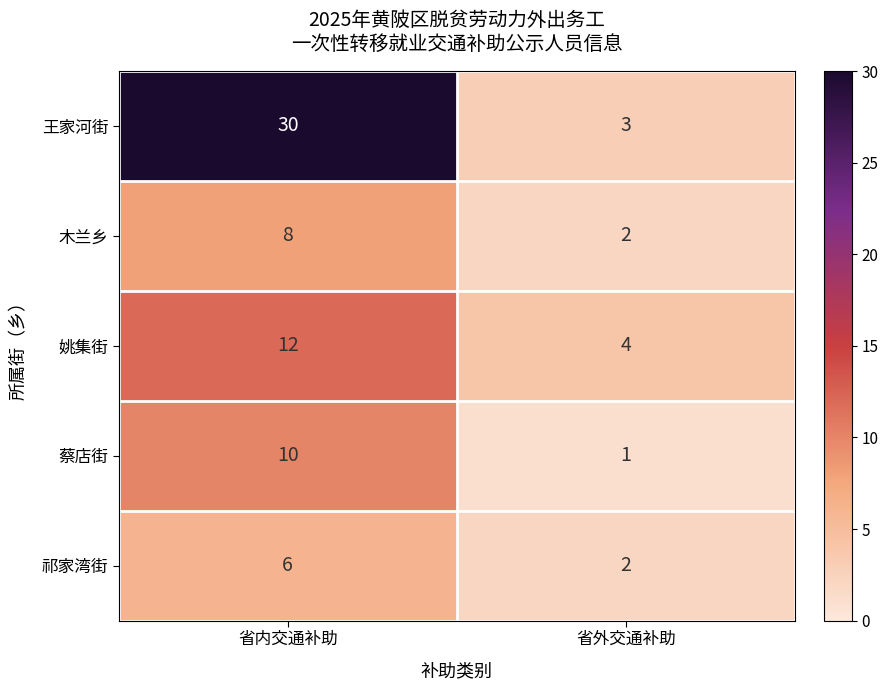

The value of 木兰乡 at 省外交通补助 is 2. True or false?

True